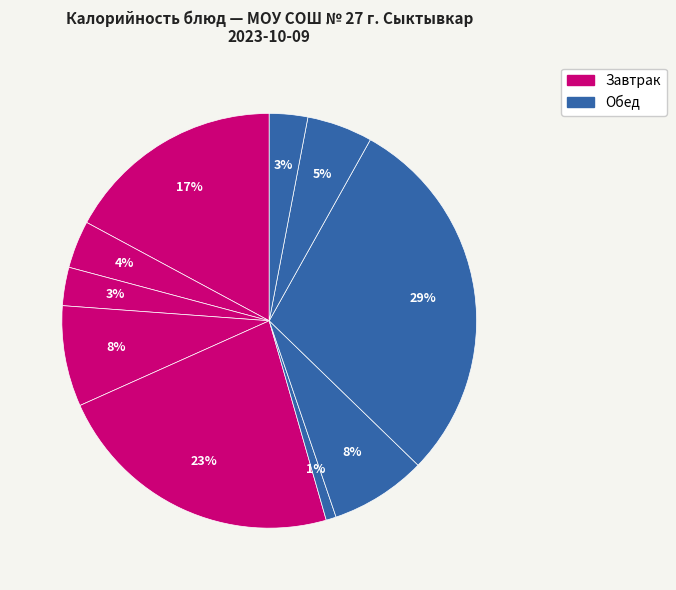

Does any single category account for the majority?

No